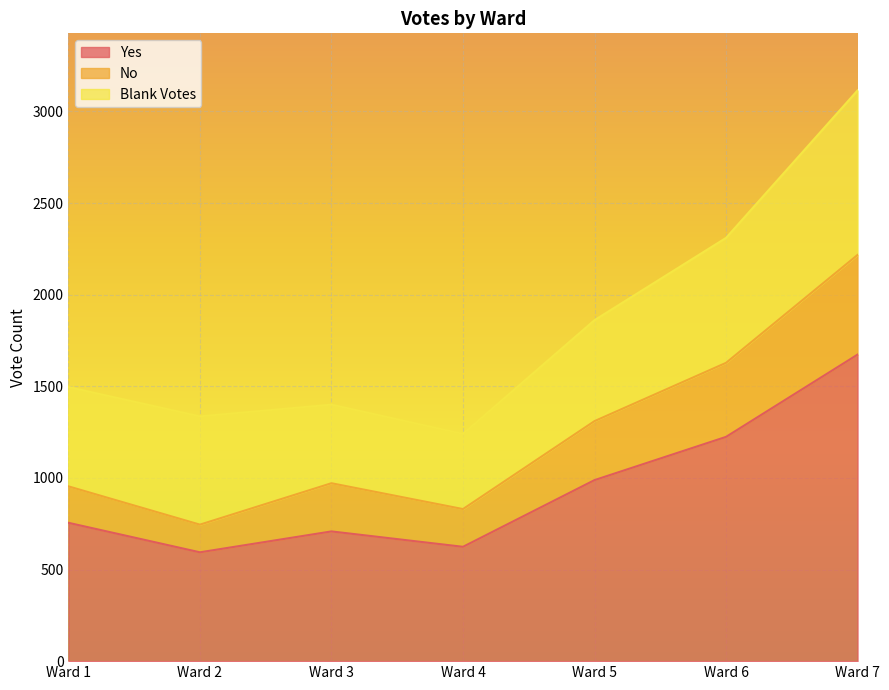

How many data points does each series have?

7